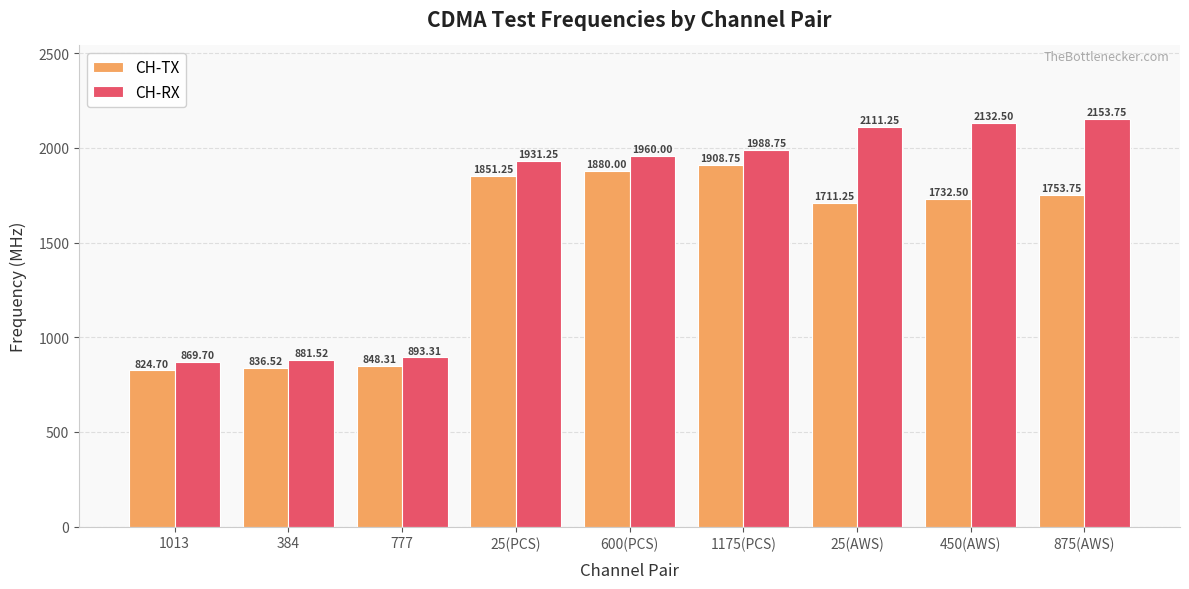

What is the label of the 3rd bar from the right?

25(AWS)